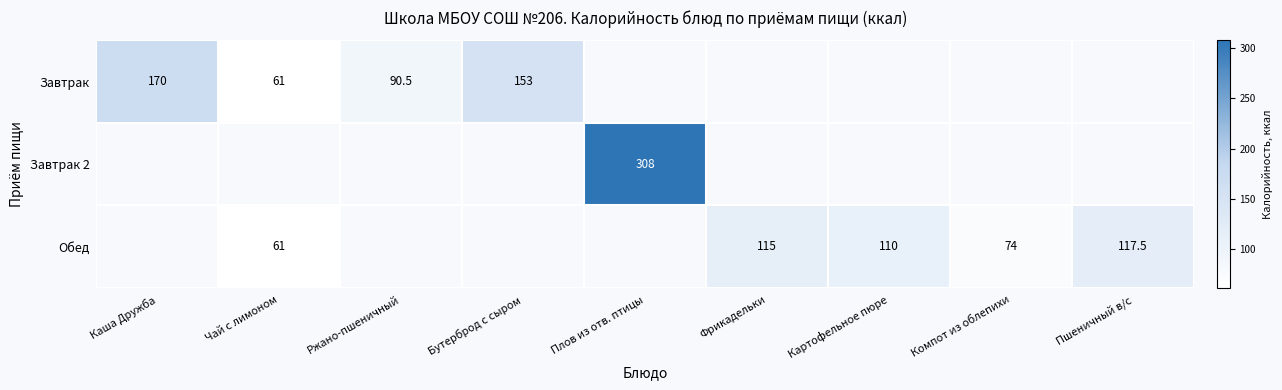

The value of Завтрак at Ржано-пшеничный is 135.7. True or false?

False